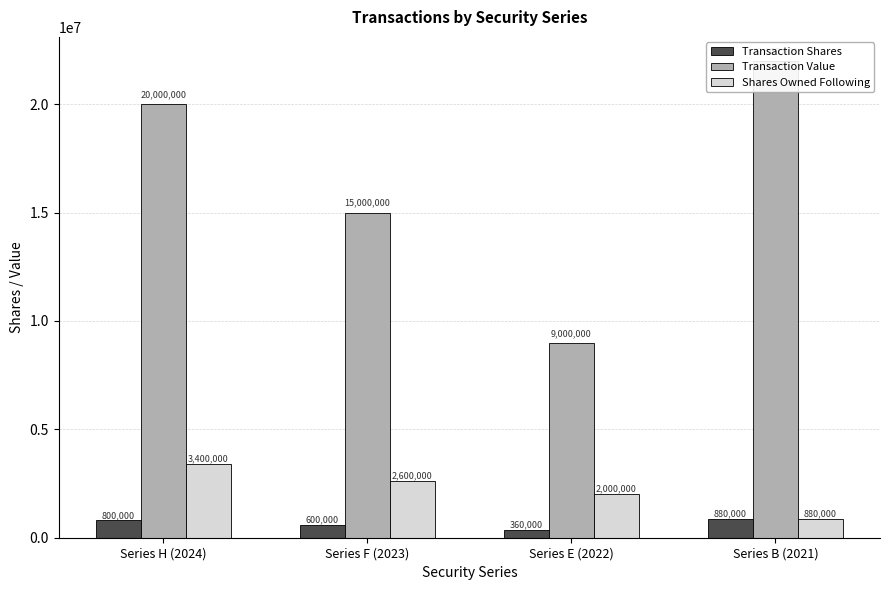

What is the value of the Shares Owned Following bar at the 4th from the left?

880000